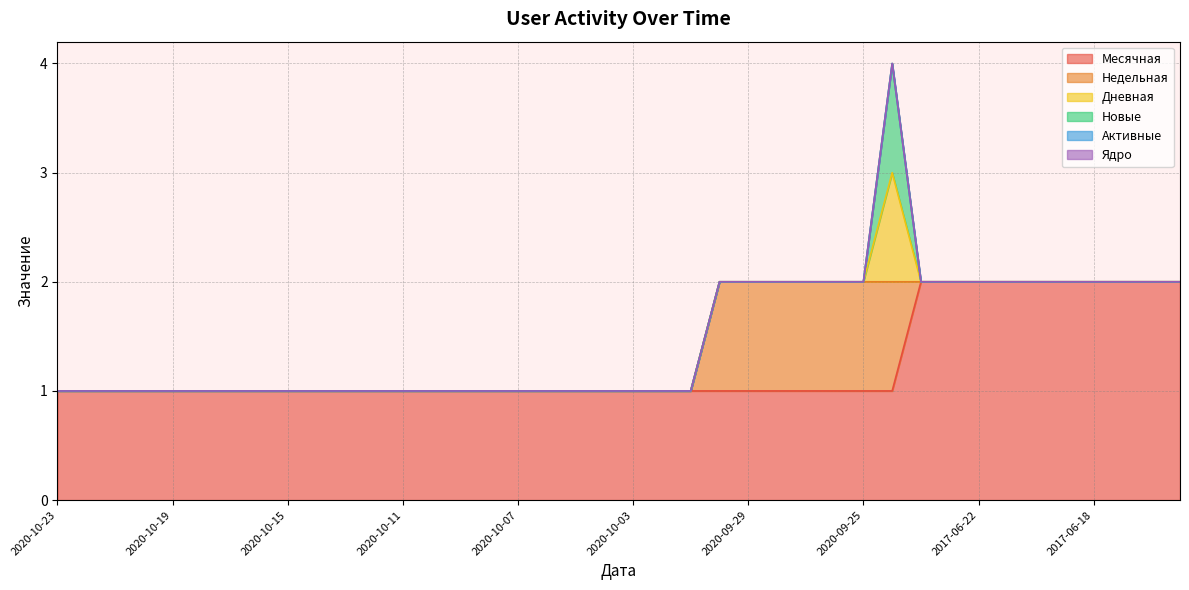

What is the spread (max minus min) of values at 2020-09-25?

1